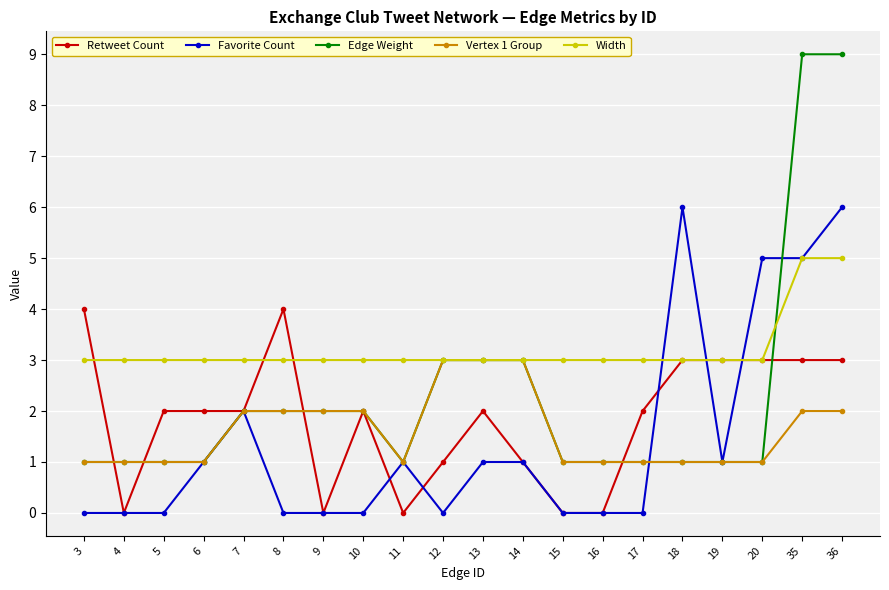

Reading left to right, what are all the values shown in this chart?

Retweet Count: 3=4	4=0	5=2	6=2	7=2	8=4	9=0	10=2	11=0	12=1	13=2	14=1	15=0	16=0	17=2	18=3	19=3	20=3	35=3	36=3
Favorite Count: 3=0	4=0	5=0	6=1	7=2	8=0	9=0	10=0	11=1	12=0	13=1	14=1	15=0	16=0	17=0	18=6	19=1	20=5	35=5	36=6
Edge Weight: 3=1	4=1	5=1	6=1	7=2	8=2	9=2	10=2	11=1	12=3	13=3	14=3	15=1	16=1	17=1	18=1	19=1	20=1	35=9	36=9
Vertex 1 Group: 3=1	4=1	5=1	6=1	7=2	8=2	9=2	10=2	11=1	12=3	13=3	14=3	15=1	16=1	17=1	18=1	19=1	20=1	35=2	36=2
Width: 3=3	4=3	5=3	6=3	7=3	8=3	9=3	10=3	11=3	12=3	13=3	14=3	15=3	16=3	17=3	18=3	19=3	20=3	35=5	36=5